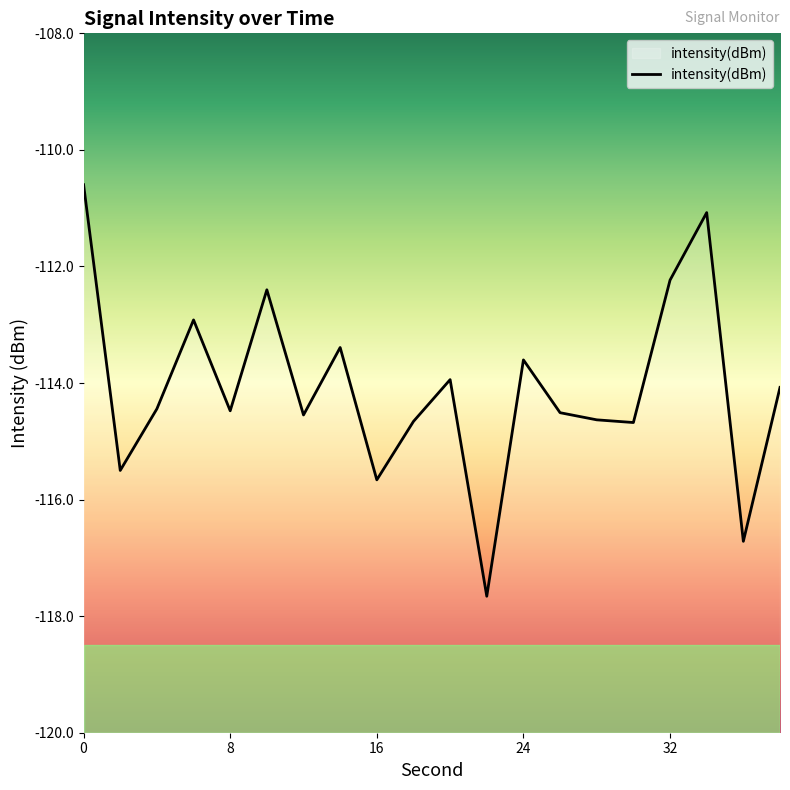

What is the smallest value displayed?

-117.7